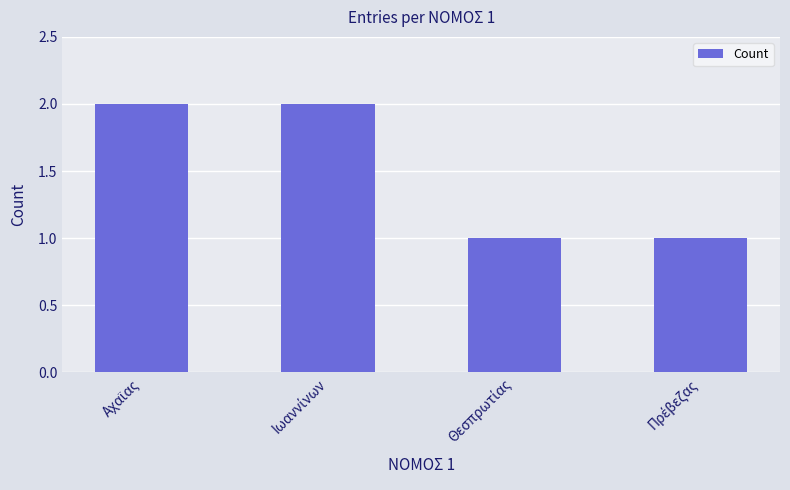

What is the sum of all values?

6